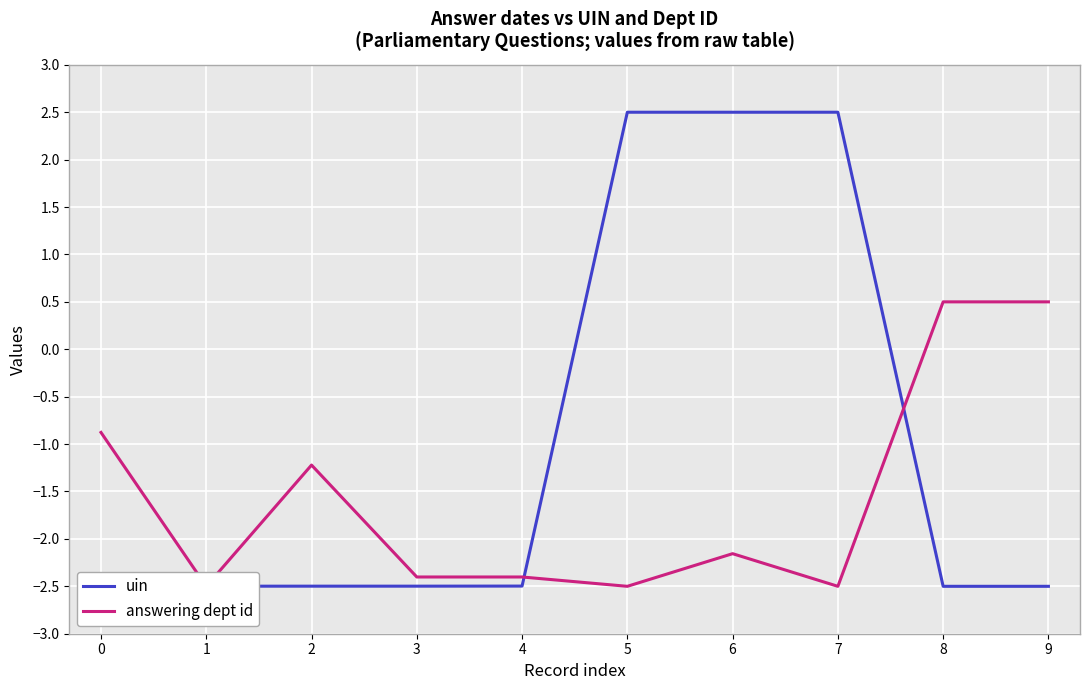

What is the difference between the maximum and second lowest values in the answering dept id series?

3.0